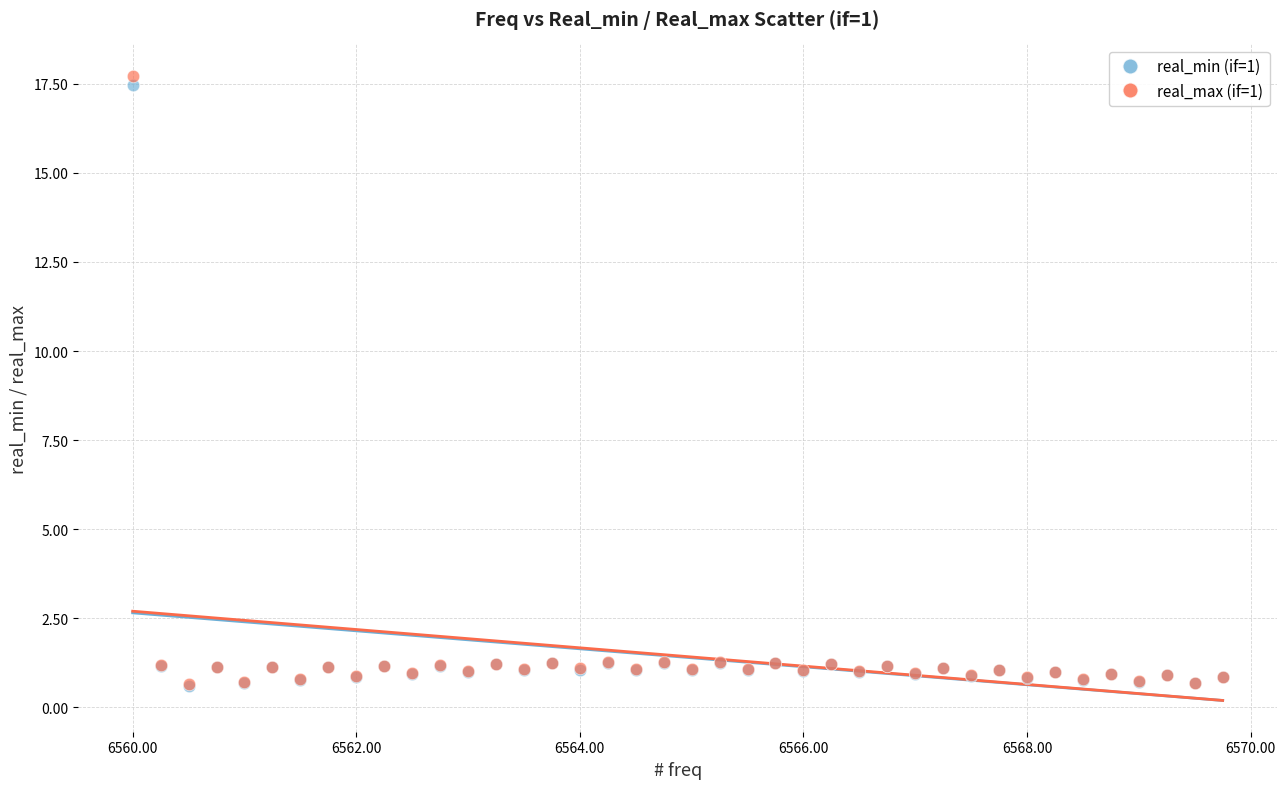

What are all the series names shown in the legend?

real_min (if=1), real_max (if=1)